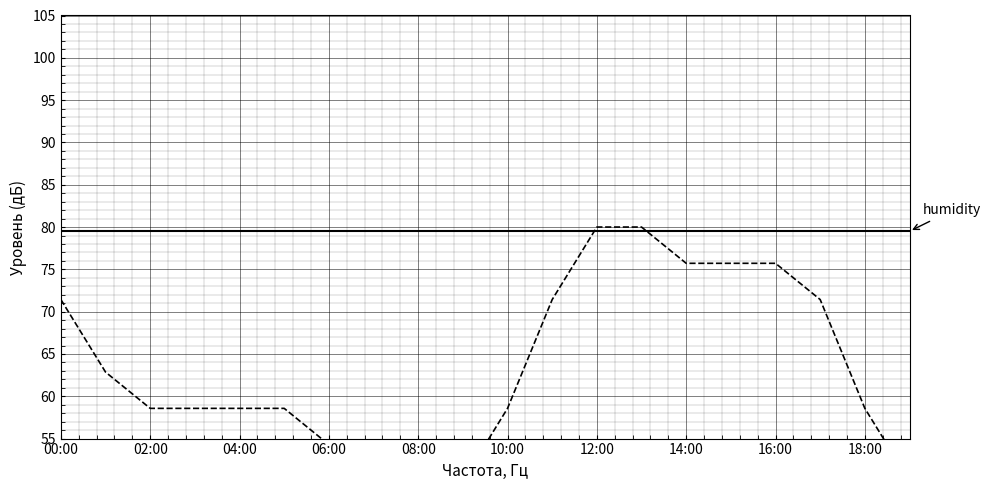

Which series ends up on top after the final intersection of humidity and temperature?

humidity